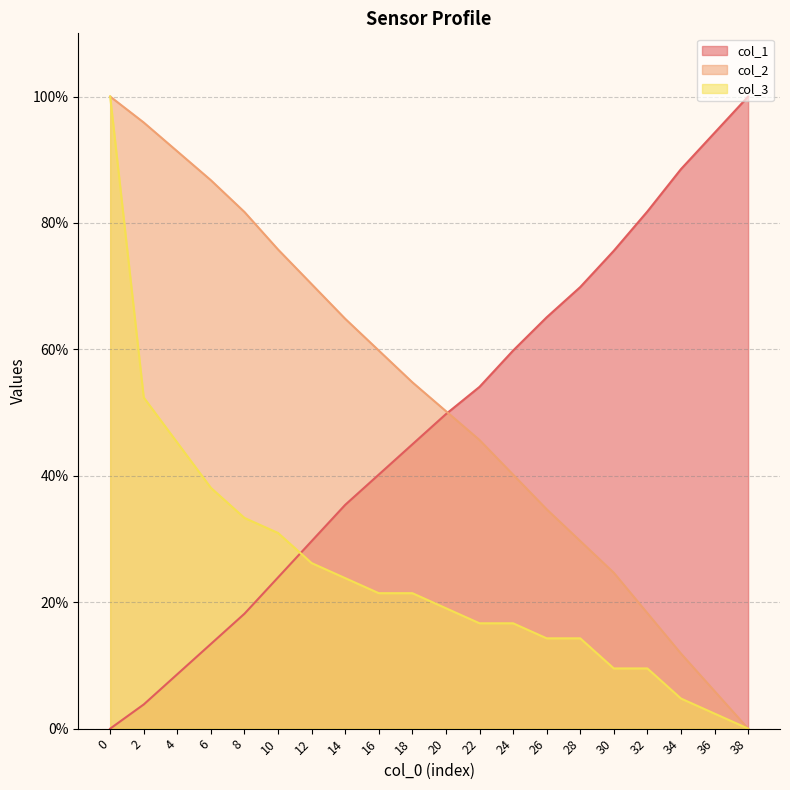

Reading left to right, transcribe all the data shown in this chart.

col_1: 0.0	3.8	8.6	13.4	18.2	23.9	29.7	35.4	40.2	45.0	49.8	54.1	59.8	65.1	69.9	75.6	81.8	88.5	94.3	100.0
col_2: 100.0	95.9	91.3	86.8	81.7	75.8	70.3	64.8	59.8	54.8	50.2	45.7	40.2	34.7	29.7	24.7	18.3	11.9	5.9	0.0
col_3: 100.0	52.4	45.2	38.1	33.3	31.0	26.2	23.8	21.4	21.4	19.0	16.7	16.7	14.3	14.3	9.5	9.5	4.8	2.4	0.0